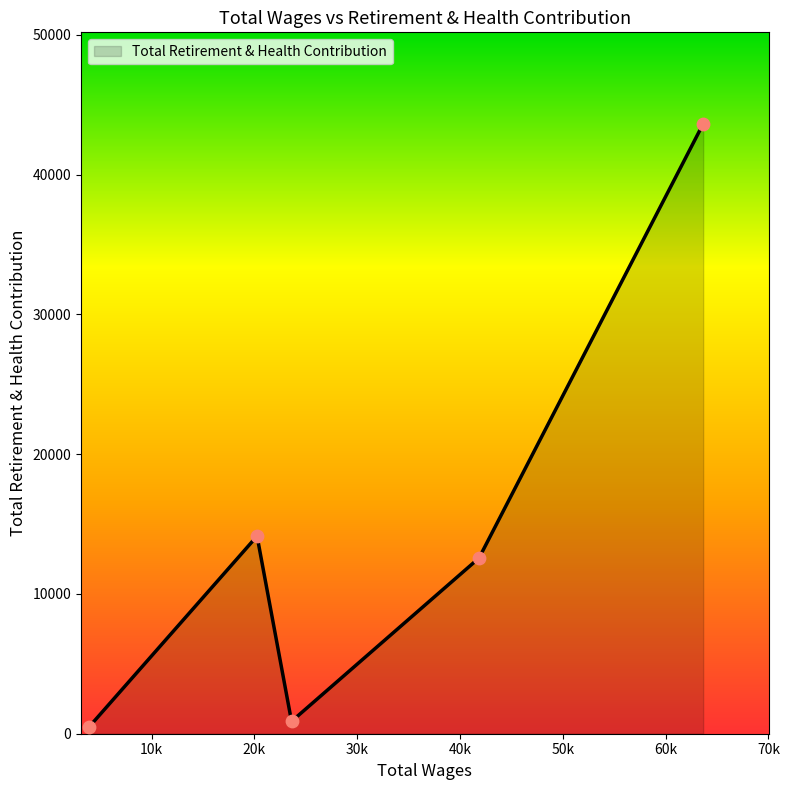

True or false: the data has more than 0 interior local peaks.

True